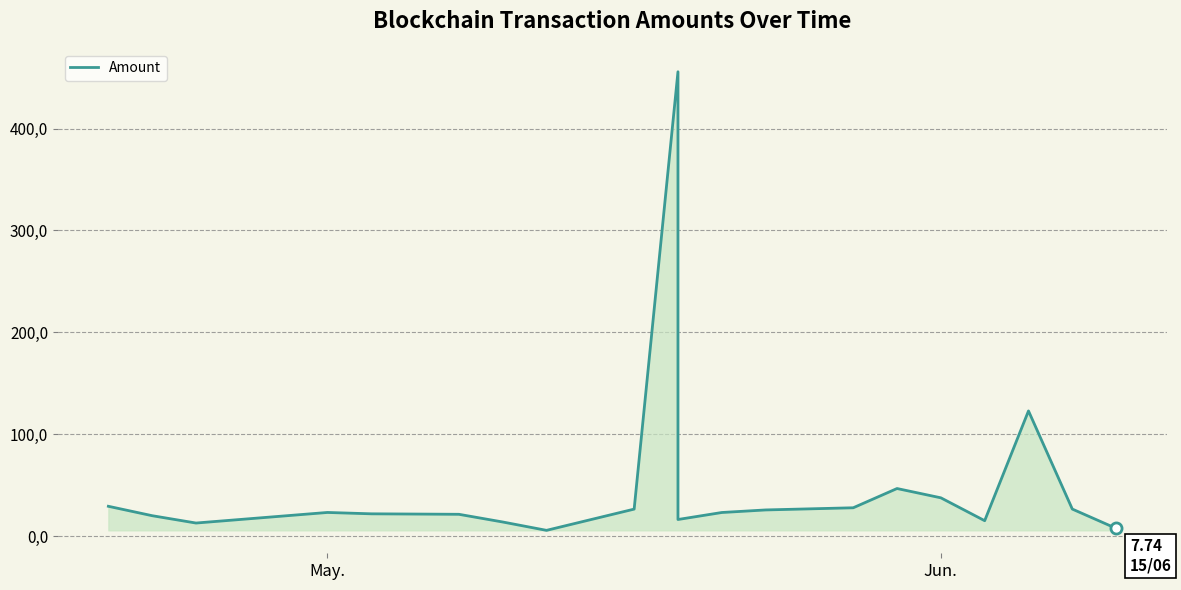

How many interior local peaks (higher than both neighbors) does the data have?

4